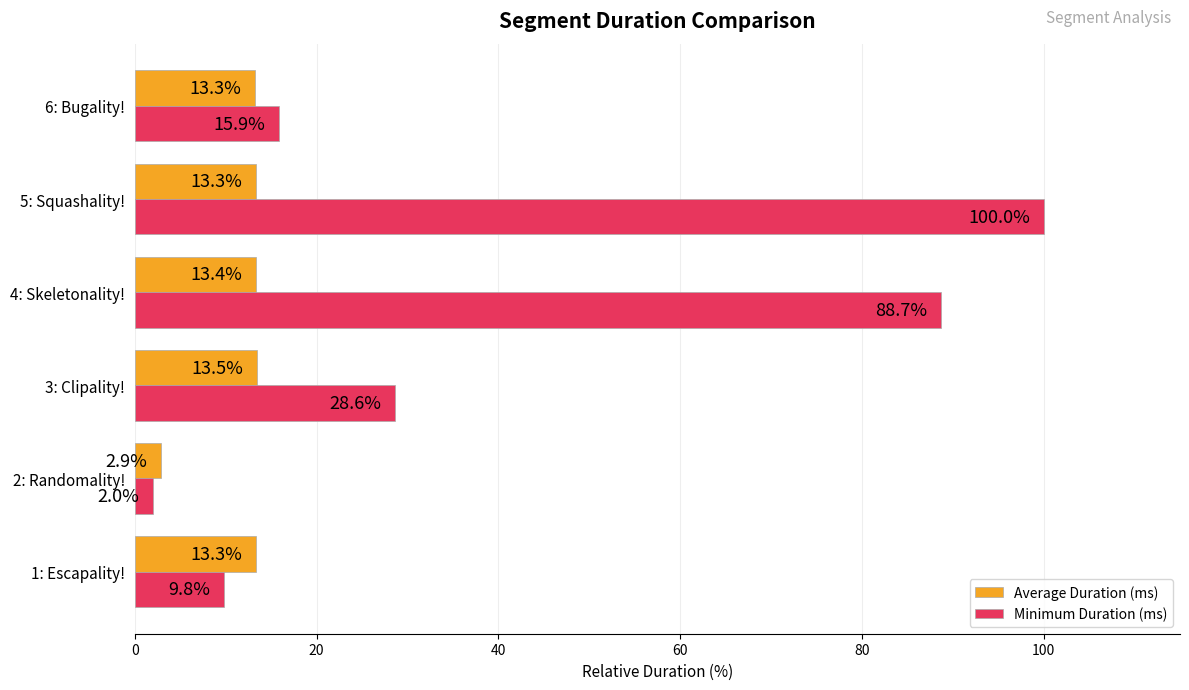

Is the value of Average Duration (ms) at 6: Bugality! greater than the value of Minimum Duration (ms) at 2: Randomality!?

Yes